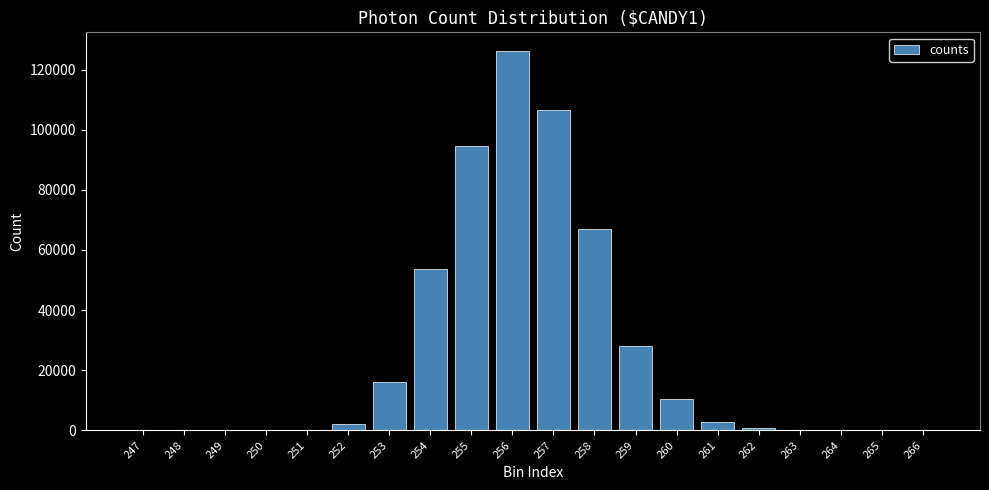

What is the maximum value shown in the chart?

126060